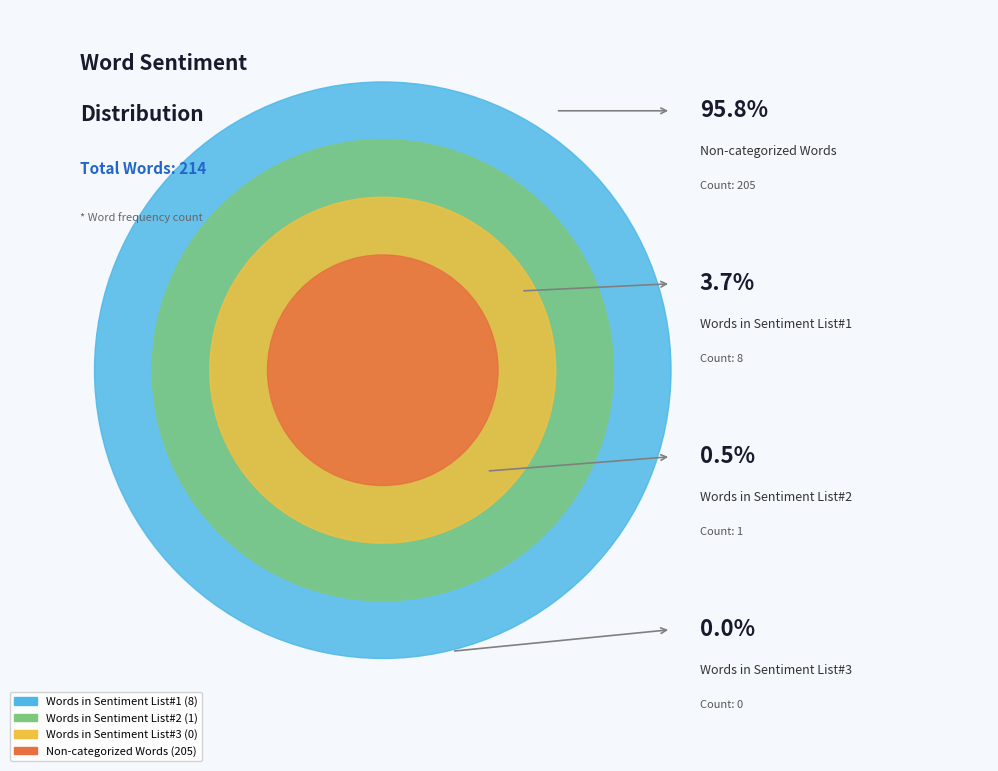

What percentage is NOT represented by Words in Sentiment List#1?

96.3%